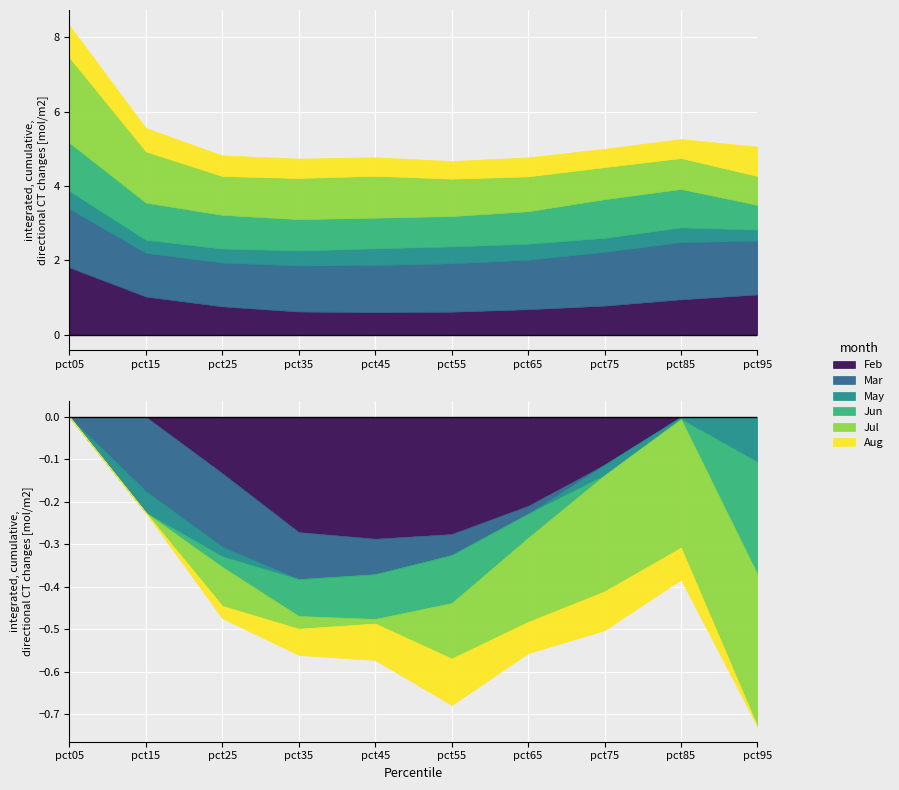

Between pct55 and pct65, which series saw the biggest shift?

Jul